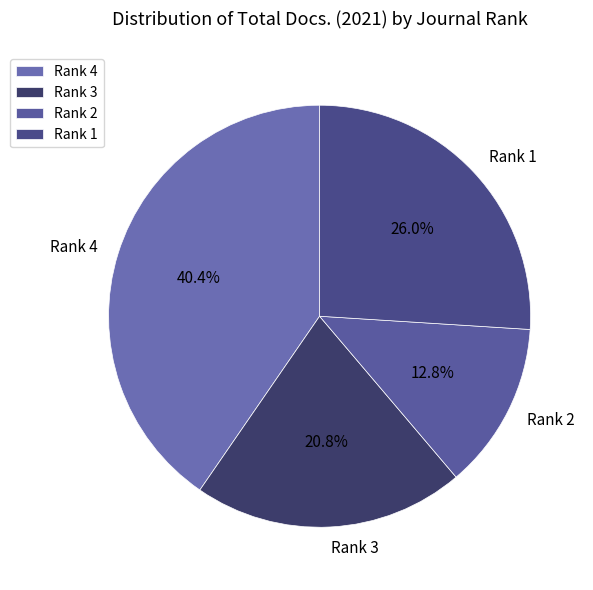

Is it true that Rank 3 is 7% of the pie?

False